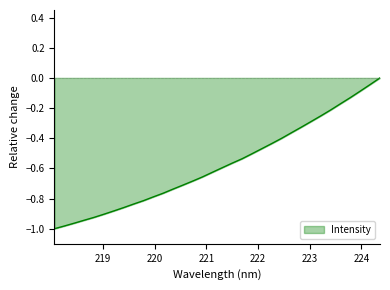

How many lines are shown in the chart?

1